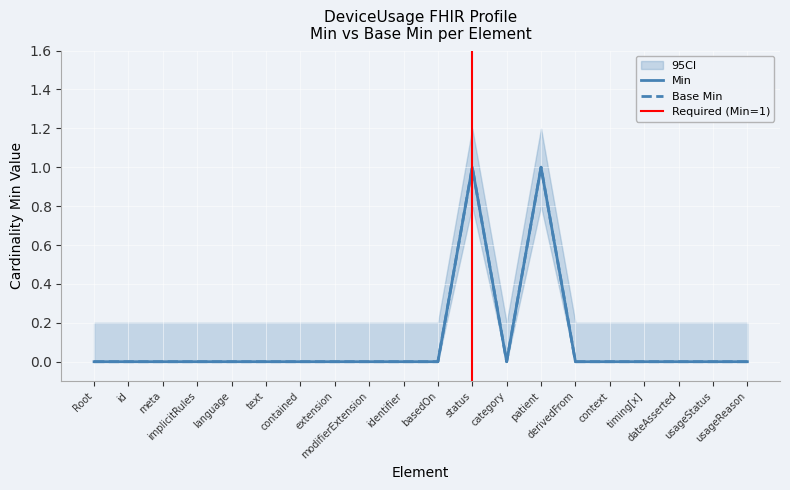

Reading right to left, what are all the values shown in this chart?

Min: 0	0	0	0	0	0	1	0	1	0	0	0	0	0	0	0	0	0	0	0
Base Min: 0	0	0	0	0	0	1	0	1	0	0	0	0	0	0	0	0	0	0	0